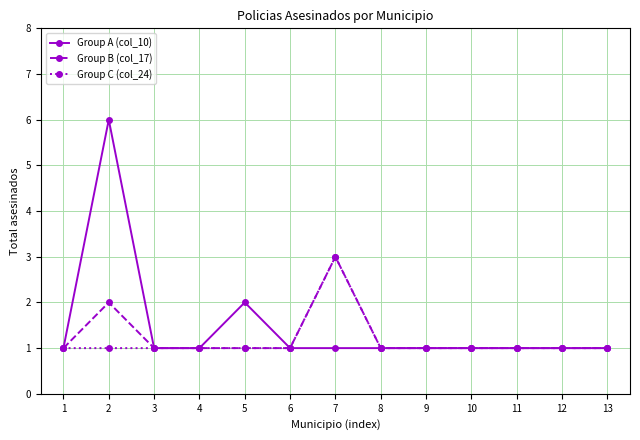

Which series has the widest spread of values?

Group A (col_10)